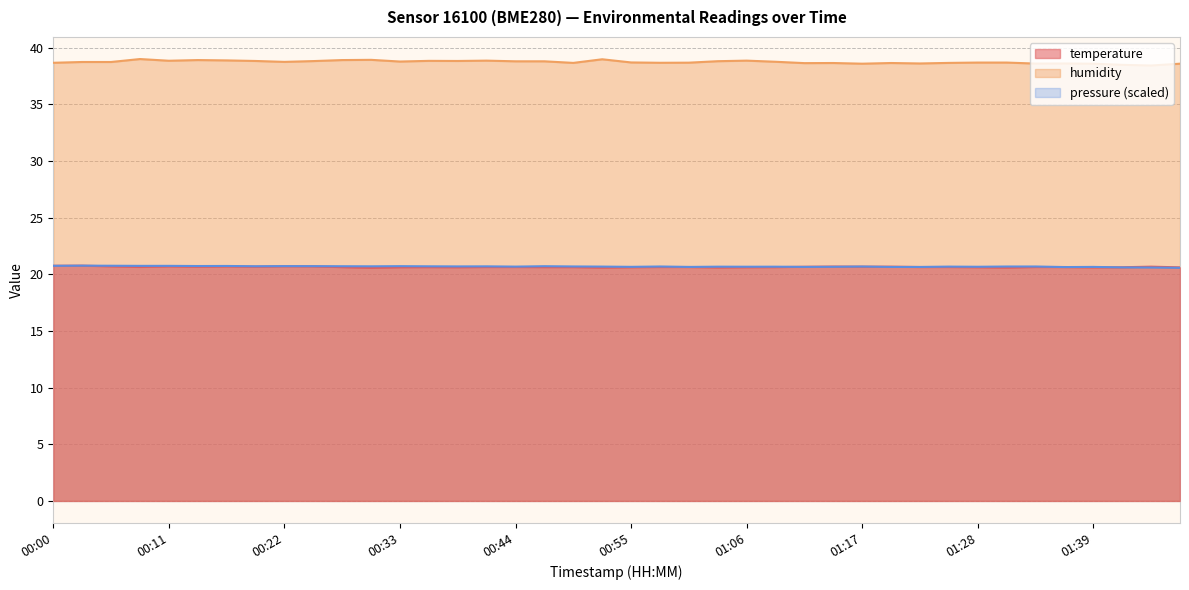

Is it true that humidity equals 60.8 at 00:13?

False